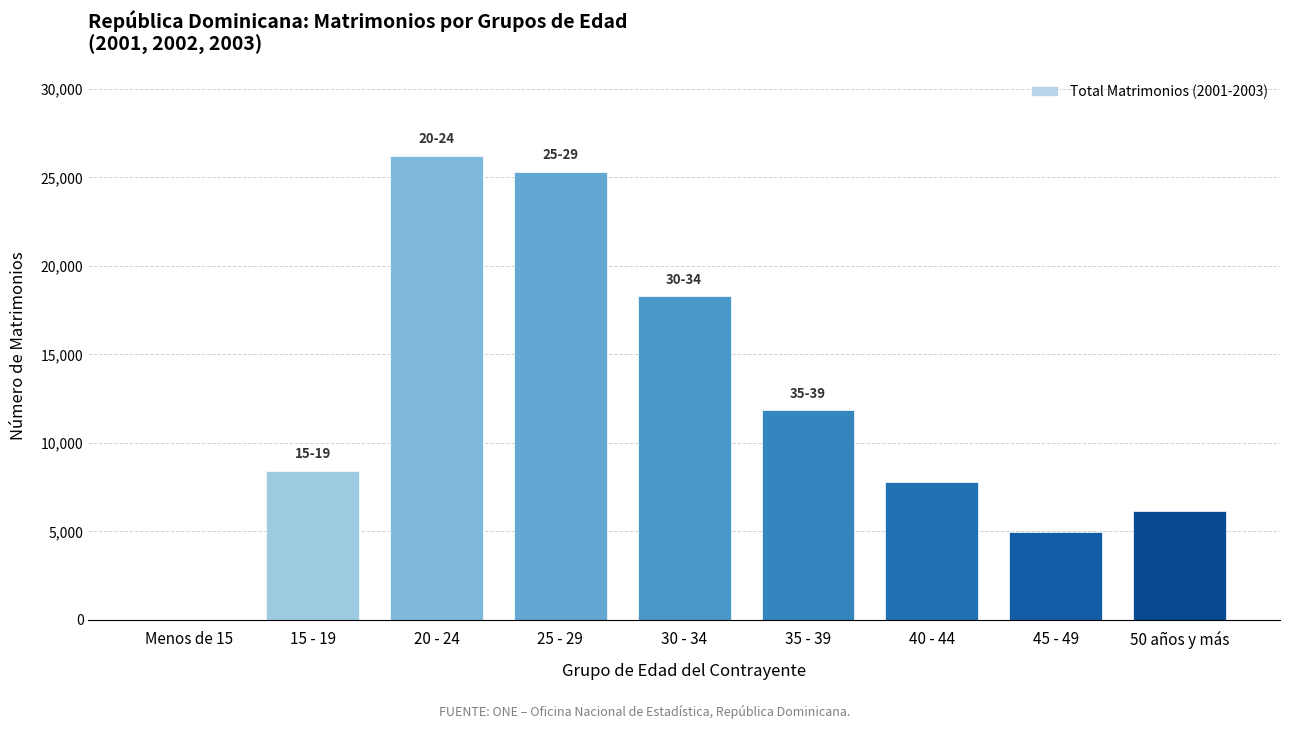

Reading left to right, what are all the values shown in this chart?

Menos de 15=0	15 - 19=8426	20 - 24=26231	25 - 29=25320	30 - 34=18295	35 - 39=11837	40 - 44=7796	45 - 49=4939	50 años y más=6128